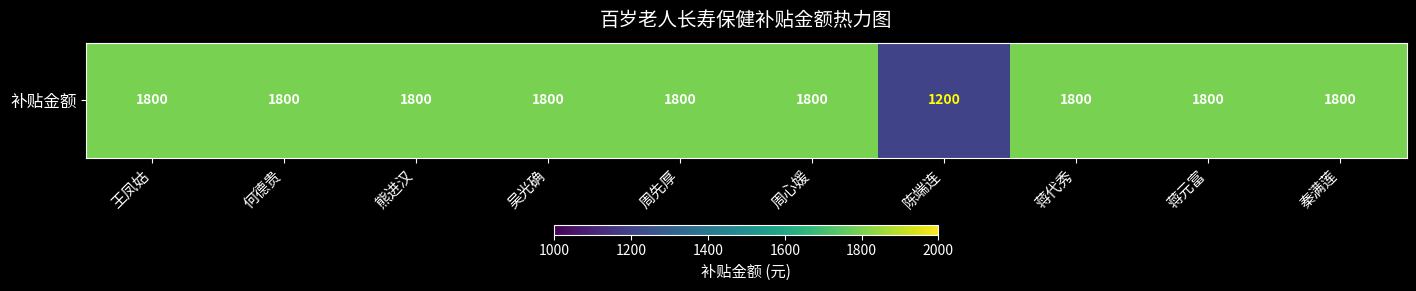

List the labels in order of value, smallest first.

陈端连, 王凤姑, 何德贵, 熊进汉, 吴光确, 周先厚, 周心媛, 蒋代秀, 蒋元富, 秦满莲